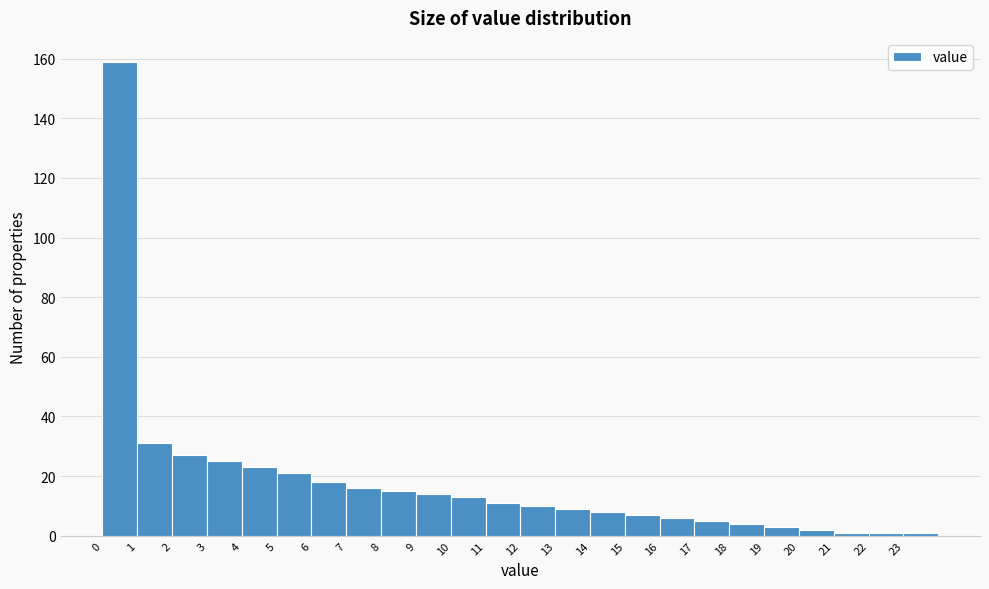

Reading left to right, list every bar in this chart as the range it spans on the x-axis followed by its height. The values are not printed on the chart, so give them approximately, as read against the axis.

0 to 1: 160
1 to 2: 32
2 to 3: 28
3 to 4: 26
4 to 5: 24
5 to 6: 22
6 to 7: 18
7 to 8: 16
8 to 9: 16
9 to 10: 14
10 to 11: 14
11 to 12: 12
12 to 13: 10
13 to 14: 10
14 to 15: 8
15 to 16: 8
16 to 17: 6
17 to 18: 6
18 to 19: 4
19 to 20: 4
20 to 21: 2
21 to 22: under 2
22 to 23: under 2
23 to 24: under 2